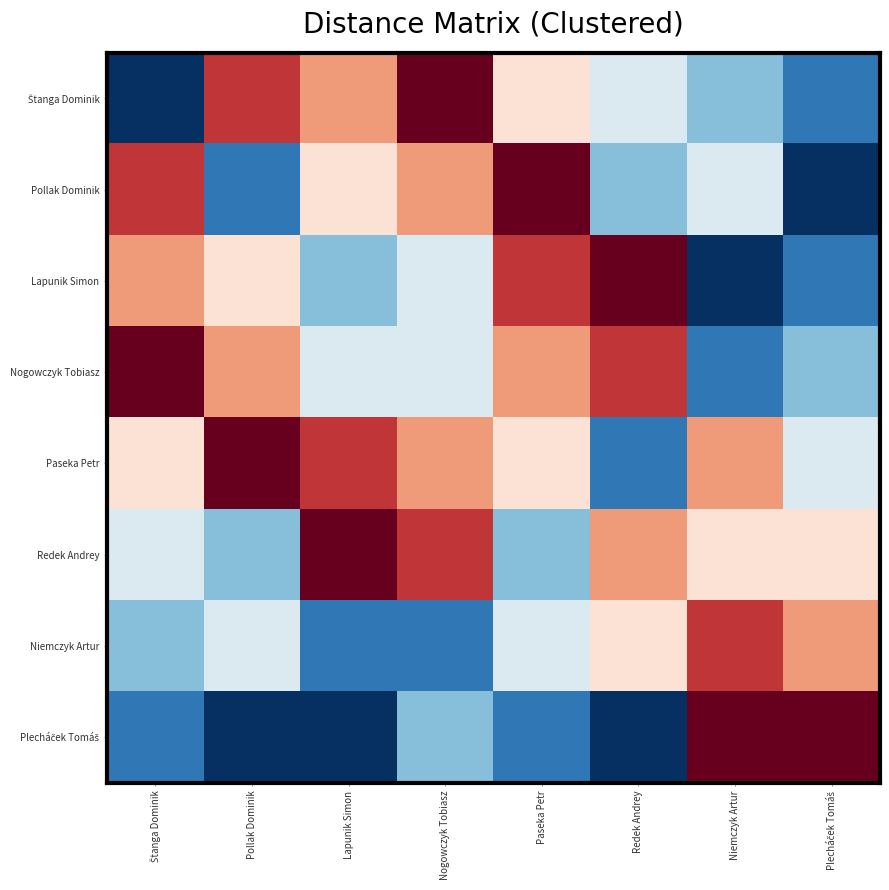

What is the greatest value displayed?

8